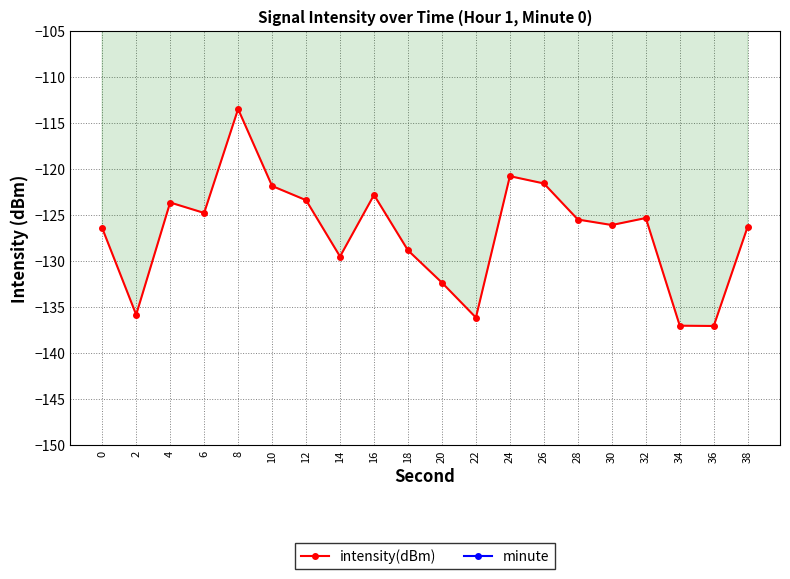

True or false: intensity(dBm) and minute cross at least once.

False